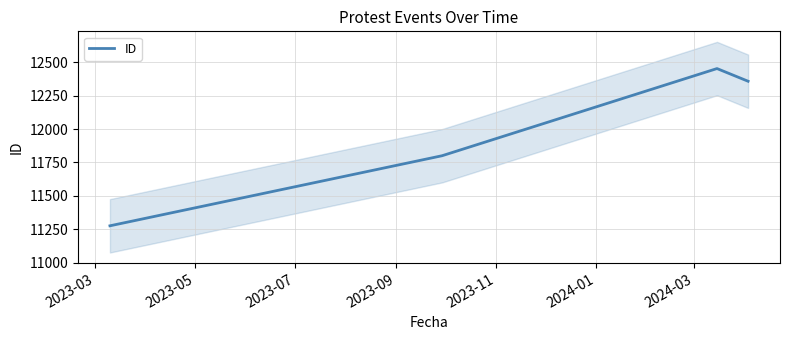

True or false: ID has more than 2 points higher than both neighbors.

False